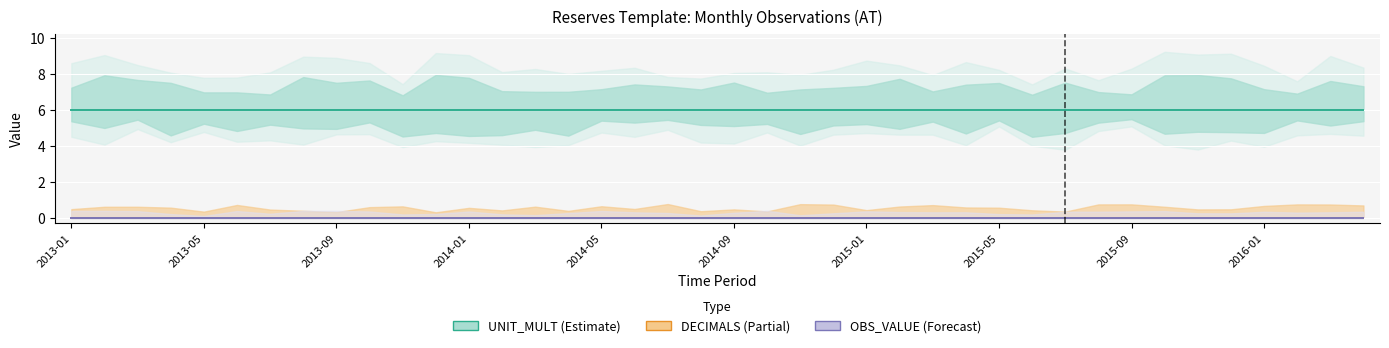

True or false: UNIT_MULT has more than 0 points higher than both neighbors.

False